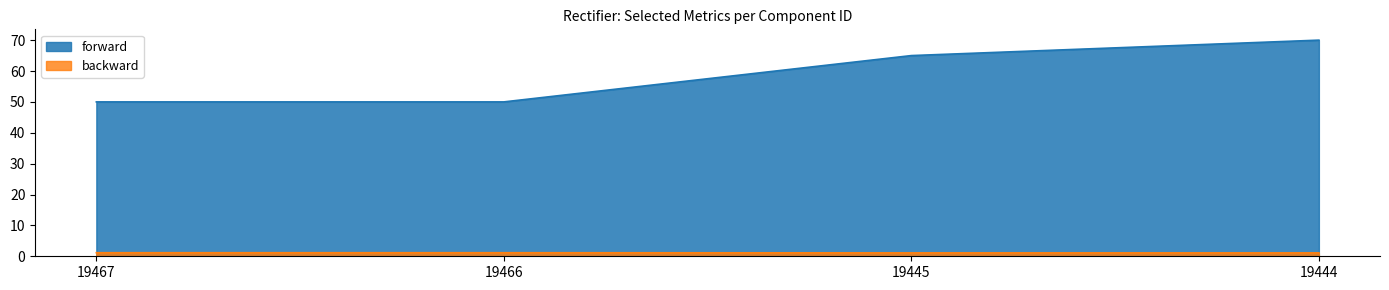

Reading left to right, list all the values displayed in this chart.

forward: 50.0	50.0	65.0	70.0
backward: 1.1	1.1	1.1	1.1